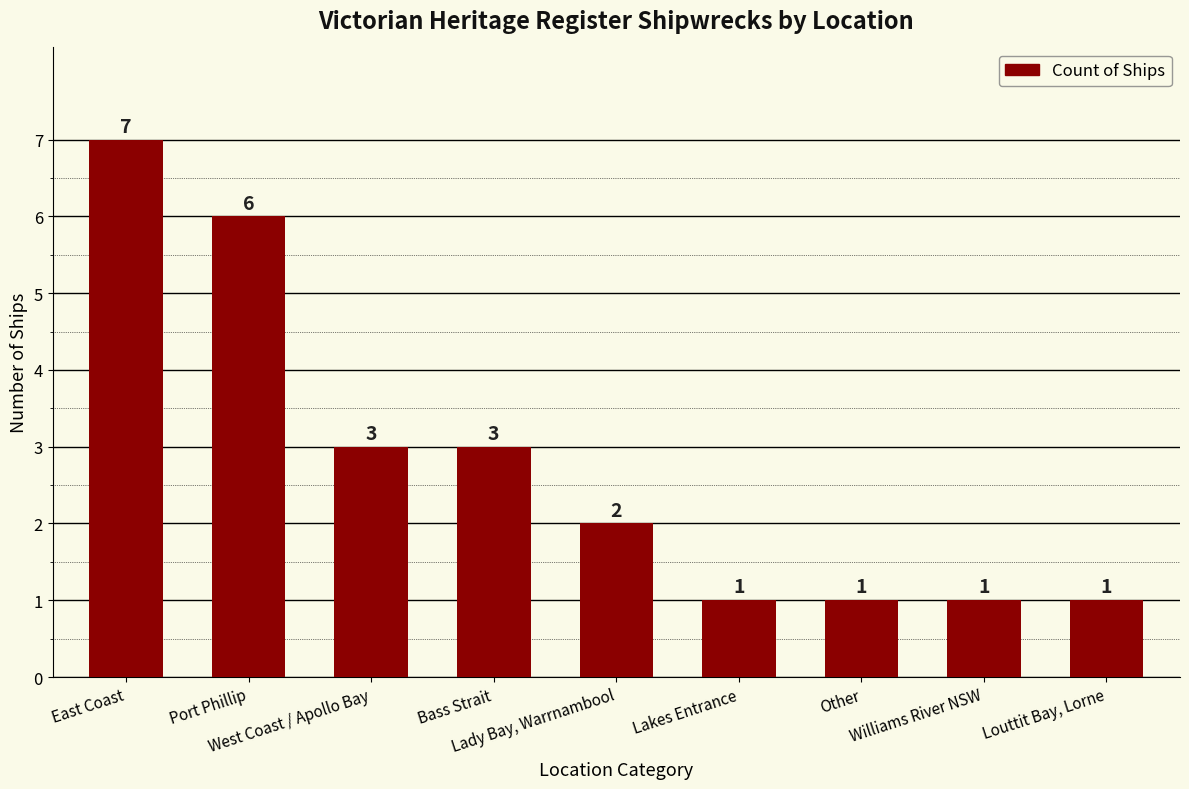

What is the maximum value shown in the chart?

7